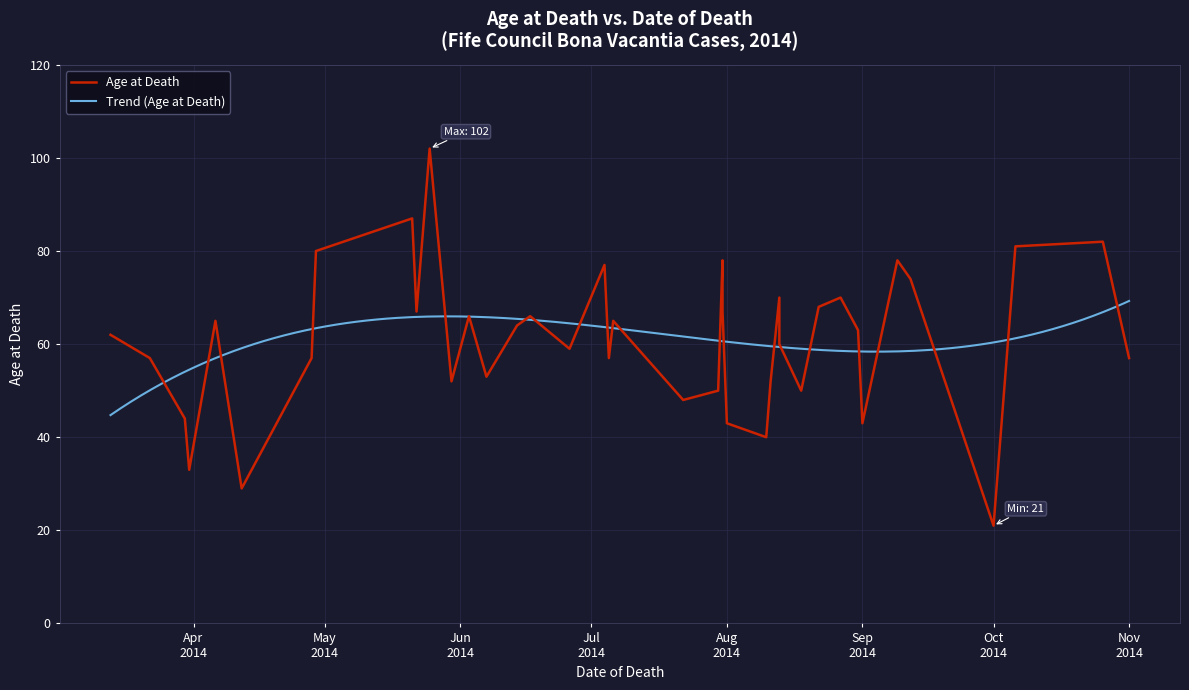

Is it true that the value at 23 is 66?

False